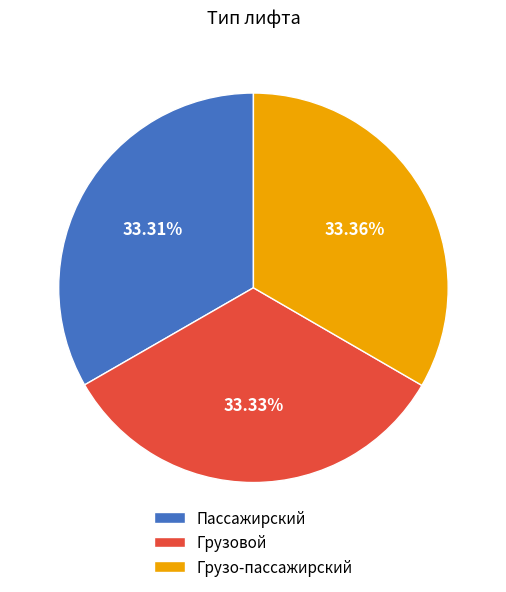

Does Пассажирский account for over 50% of the chart?

No